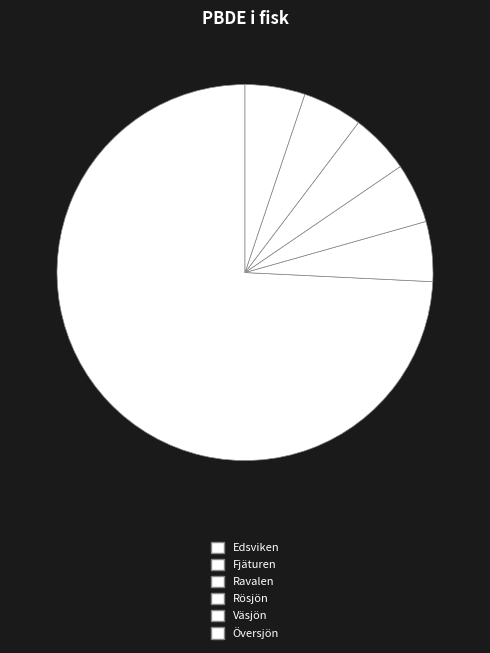

Which slice is the largest?

Edsviken